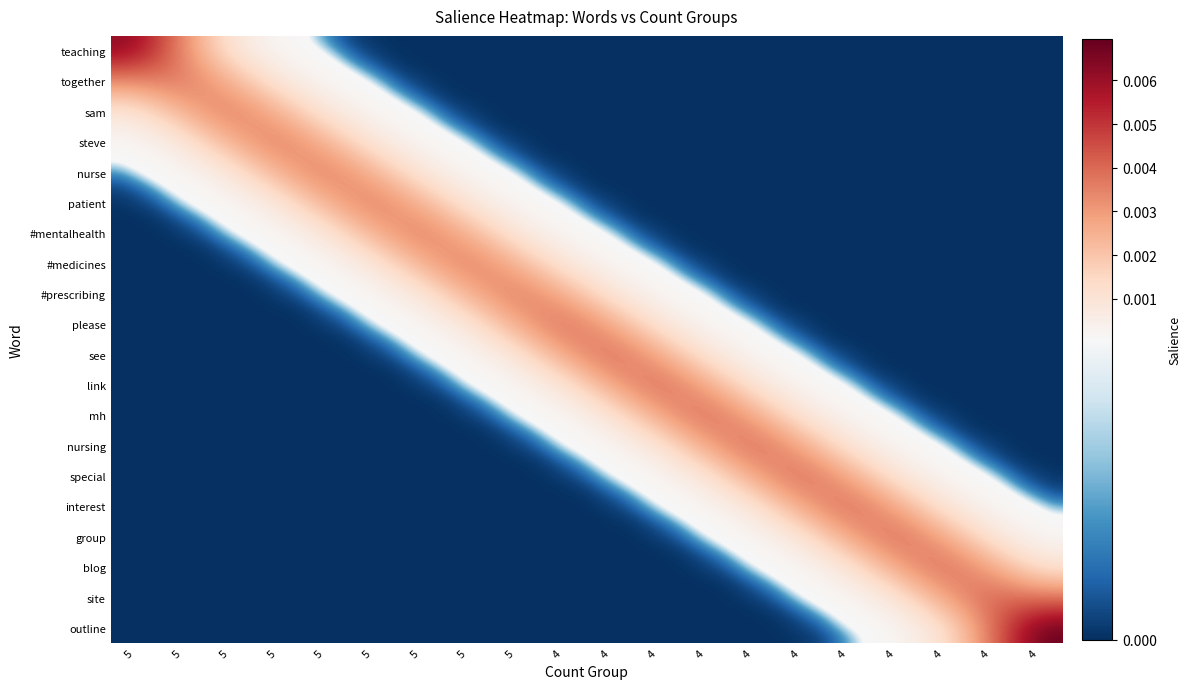

Which series has the largest range (max minus min)?

outline